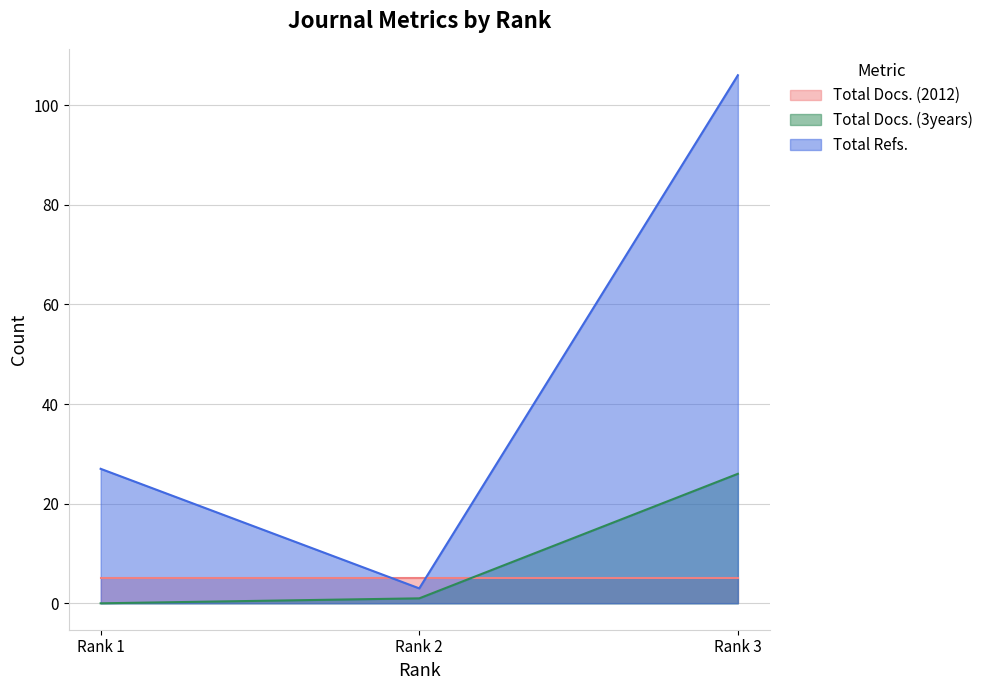

Does the chart display data point markers on the line(s)?

No